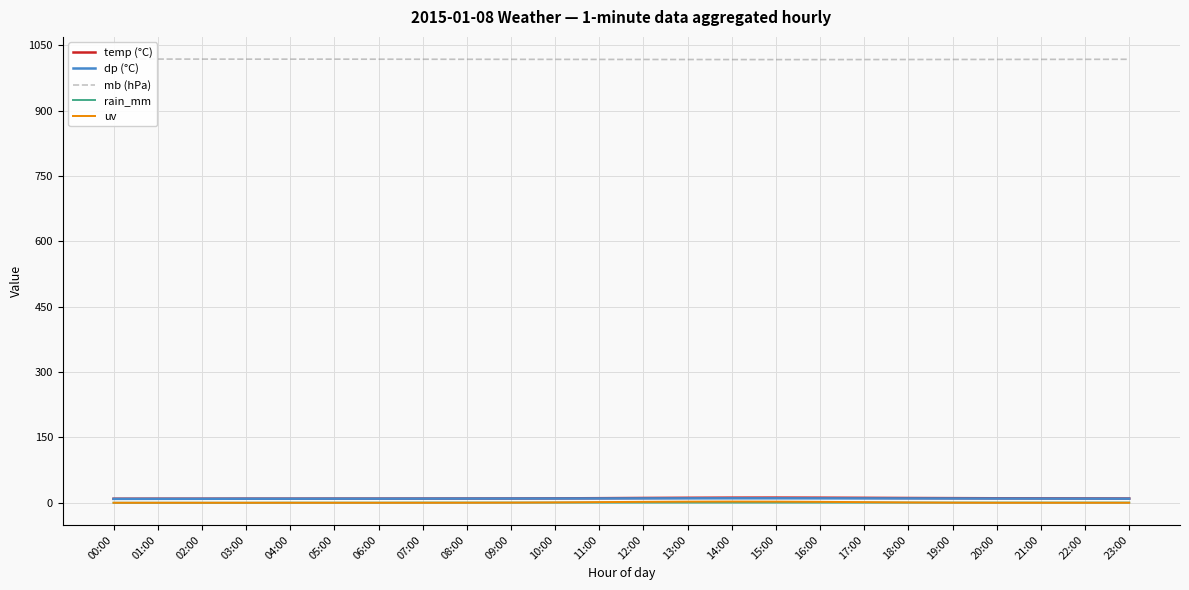

Reading right to left, what are all the values shown in this chart?

temp (°C): 9.7	9.9	10.1	10.3	10.6	10.9	11.3	11.6	11.8	11.7	11.4	11.0	10.5	10.1	9.8	9.7	9.6	9.5	9.5	9.4	9.4	9.3	9.3	9.2
dp (°C): 9.4	9.5	9.6	9.7	9.8	9.9	10.0	10.1	10.2	10.2	10.1	10.0	9.9	9.8	9.7	9.6	9.5	9.4	9.4	9.3	9.3	9.1	9.0	8.9
mb (hPa): 1018.2	1018.1	1018.0	1017.9	1017.8	1017.7	1017.6	1017.5	1017.5	1017.6	1017.7	1017.8	1017.9	1018.0	1018.1	1018.2	1018.3	1018.4	1018.5	1018.5	1018.5	1018.6	1018.7	1018.7
rain_mm: 0.4	0.4	0.4	0.4	0.4	0.4	0.4	0.4	0.4	0.4	0.4	0.4	0.4	0.4	0.4	0.4	0.4	0.2	0.2	0.2	0.0	0.0	0.0	0.0
uv: 0.0	0.0	0.0	0.0	0.2	0.7	1.4	2.1	2.6	2.8	2.6	2.1	1.5	0.8	0.3	0.1	0.0	0.0	0.0	0.0	0.0	0.0	0.0	0.0